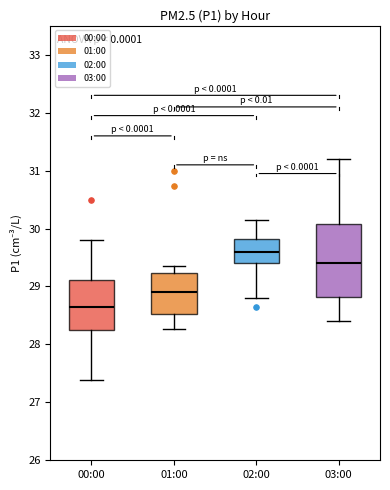

Reading left to right, read every box against the y-axis: the position of its median line, the range the box covers, and the ends of its whiskers. The values are not printed on the chart, so give them approximately, as read against the axis.

00:00: median 28.7, box 28.3 to 29.1, whiskers 27.4 to 29.8
01:00: median 28.9, box 28.5 to 29.2, whiskers 28.3 to 29.4
02:00: median 29.6, box 29.4 to 29.8, whiskers 28.8 to 30.2
03:00: median 29.4, box 28.8 to 30.1, whiskers 28.4 to 31.2